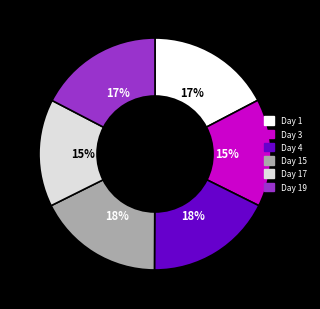

How many segments does this pie chart have?

6